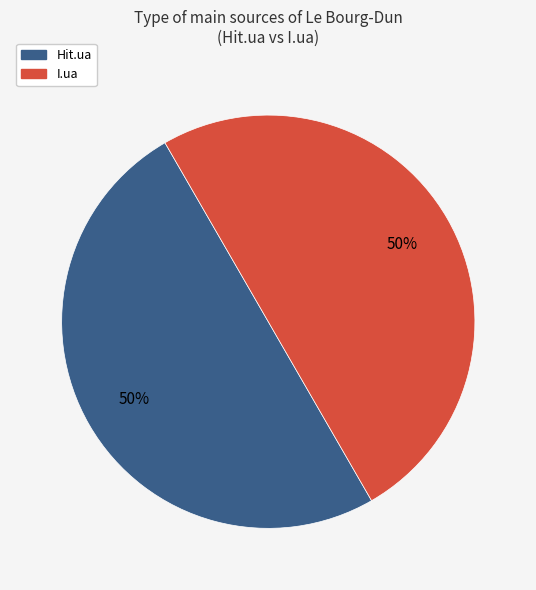

To the nearest percent, what is the average slice percentage?

50%